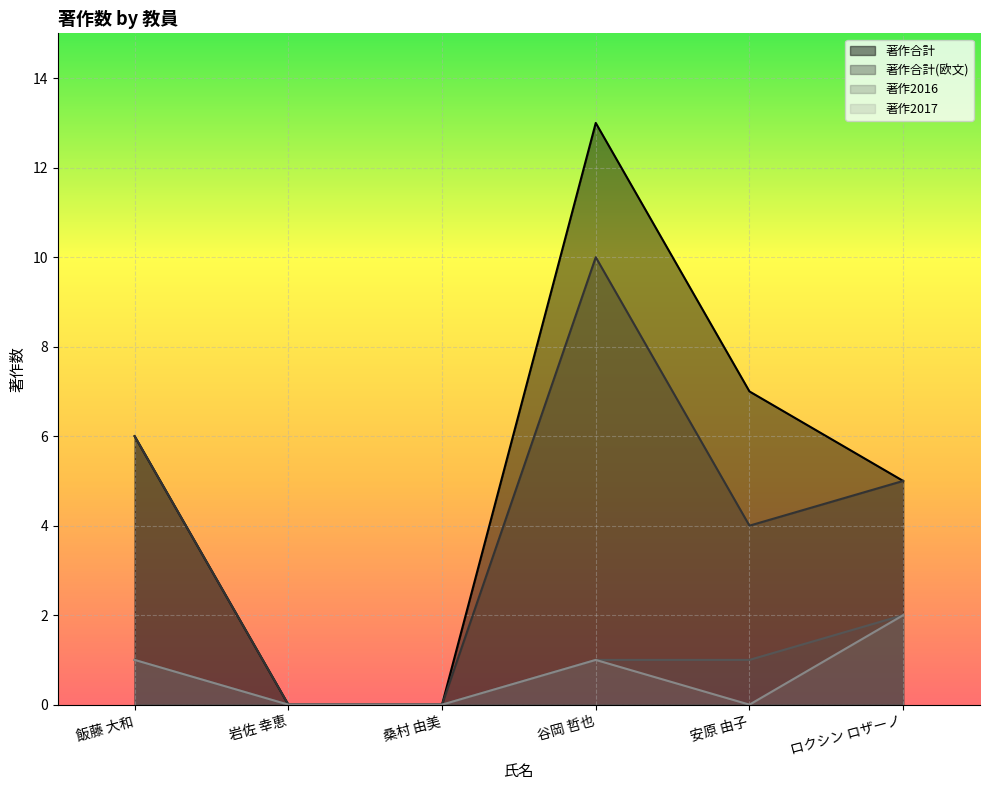

At which category does 著作合計 reach its first local peak?

谷岡 哲也